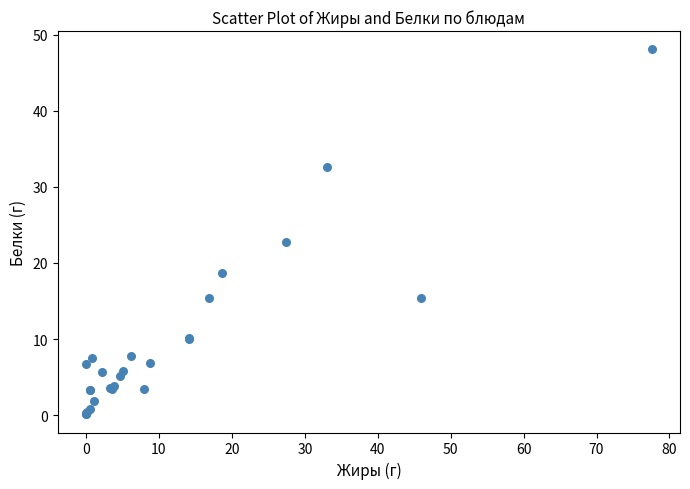

What Y value in the scatter plot is closest to 24?

22.7